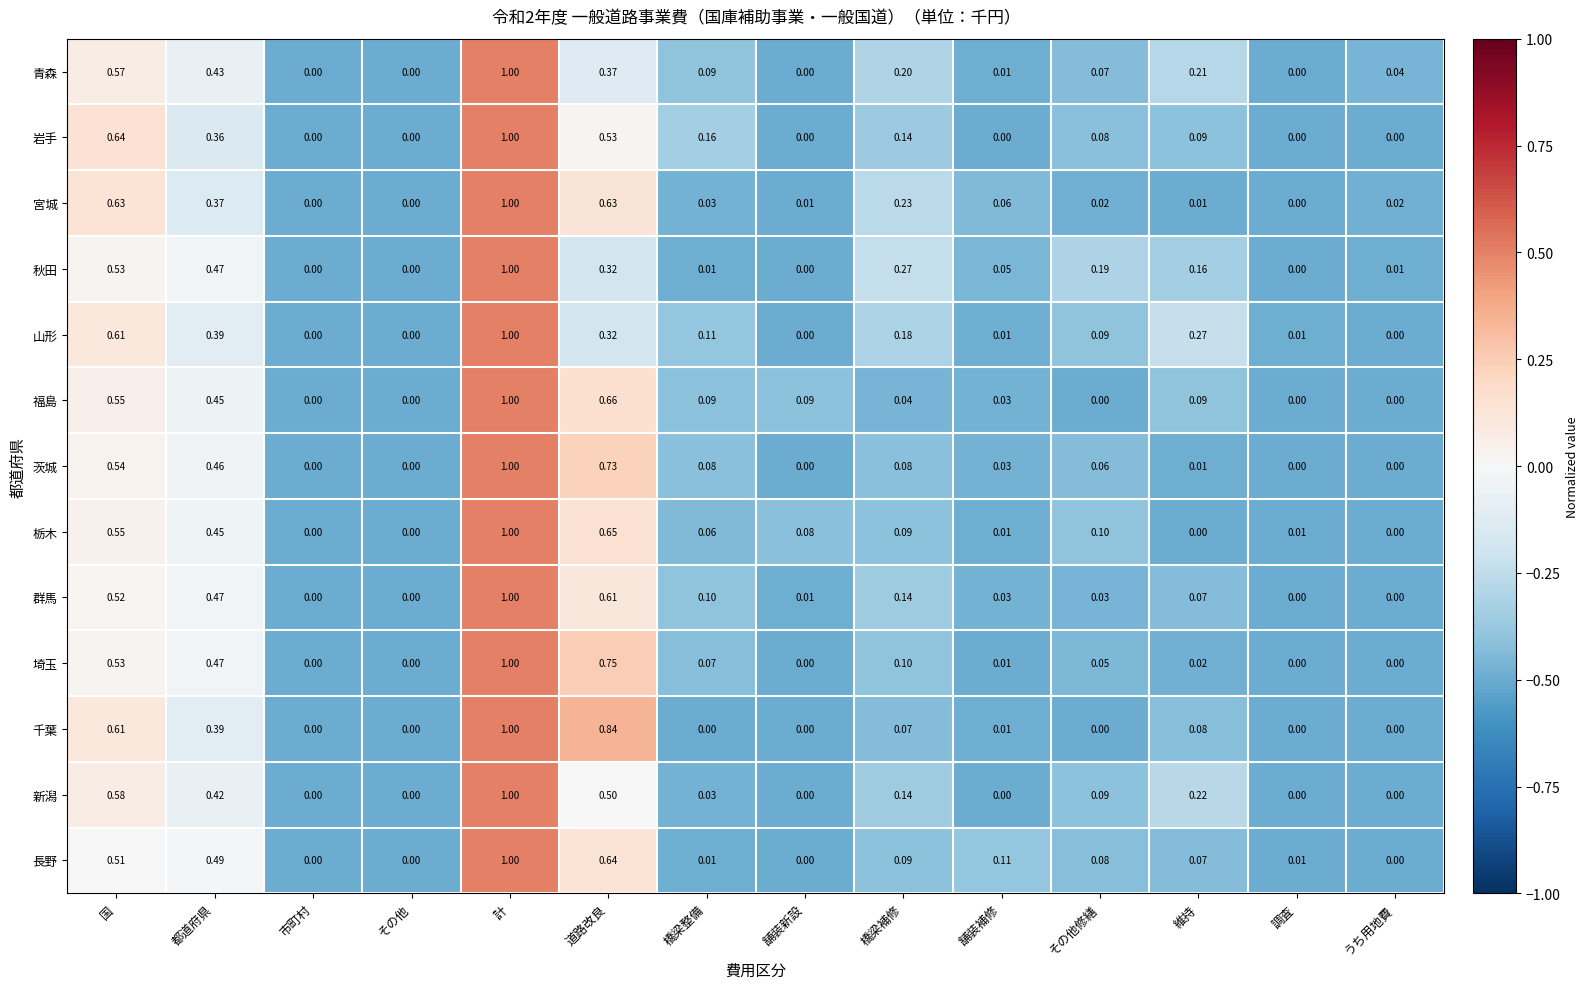

Is the value of 岩手 at うち用地費 greater than the value of 茨城 at 橋梁補修?

No